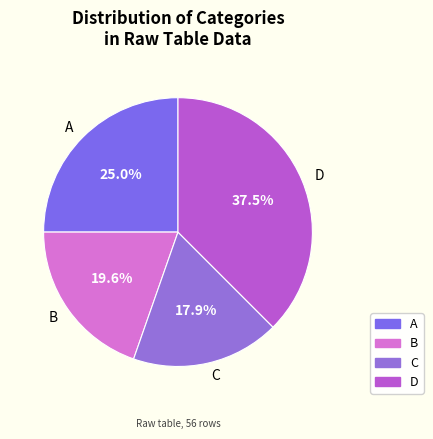

Which slice is the largest?

D